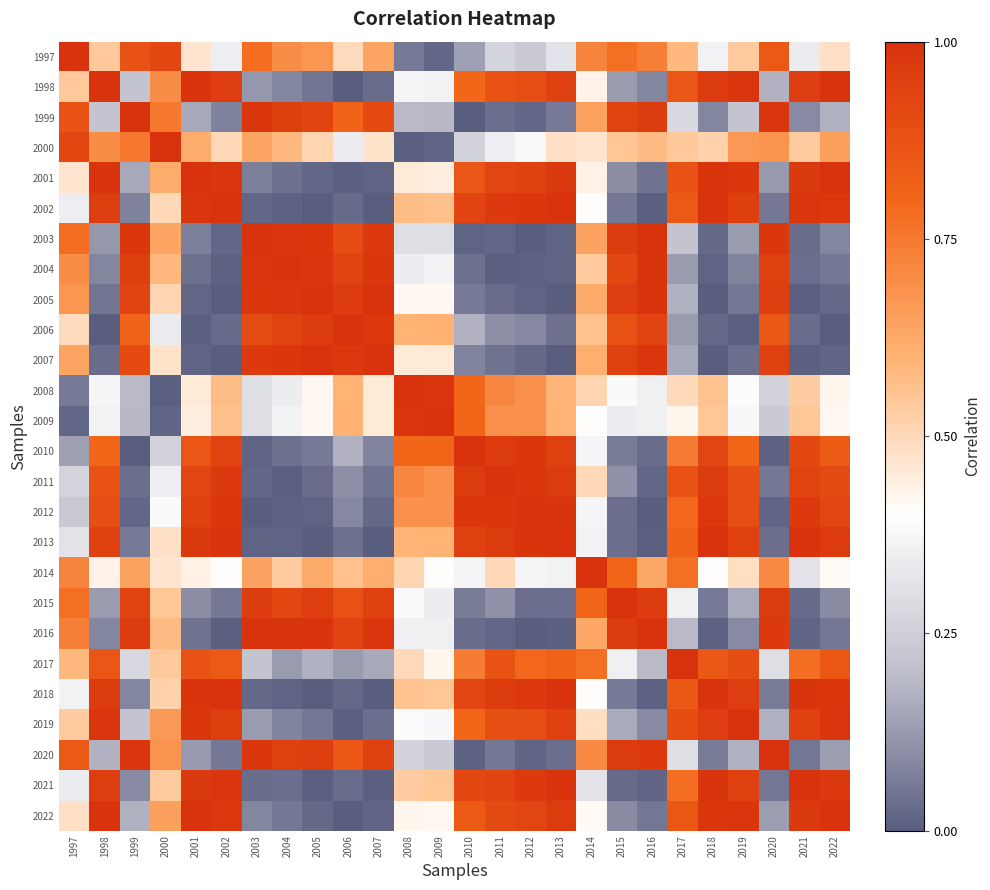

Reading left to right, extract all data points from this chart.

1997: 1997=1.0	1998=0.5	1999=0.9	2000=0.9	2001=0.5	2002=0.3	2003=0.8	2004=0.7	2005=0.7	2006=0.5	2007=0.6	2008=0.1	2009=0.0	2010=0.1	2011=0.3	2012=0.2	2013=0.3	2014=0.7	2015=0.8	2016=0.7	2017=0.6	2018=0.4	2019=0.5	2020=0.8	2021=0.3	2022=0.5
1998: 1997=0.5	1998=1.0	1999=0.2	2000=0.7	2001=1.0	2002=1.0	2003=0.1	2004=0.1	2005=0.0	2006=0.0	2007=0.0	2008=0.4	2009=0.4	2010=0.8	2011=0.9	2012=0.9	2013=0.9	2014=0.4	2015=0.1	2016=0.1	2017=0.9	2018=1.0	2019=1.0	2020=0.2	2021=1.0	2022=1.0
1999: 1997=0.9	1998=0.2	1999=1.0	2000=0.8	2001=0.2	2002=0.1	2003=1.0	2004=1.0	2005=0.9	2006=0.8	2007=0.9	2008=0.2	2009=0.2	2010=0.0	2011=0.0	2012=0.0	2013=0.1	2014=0.6	2015=0.9	2016=1.0	2017=0.3	2018=0.1	2019=0.2	2020=1.0	2021=0.1	2022=0.2
2000: 1997=0.9	1998=0.7	1999=0.8	2000=1.0	2001=0.6	2002=0.5	2003=0.6	2004=0.6	2005=0.5	2006=0.3	2007=0.5	2008=0.0	2009=0.0	2010=0.3	2011=0.4	2012=0.4	2013=0.5	2014=0.5	2015=0.5	2016=0.6	2017=0.5	2018=0.5	2019=0.7	2020=0.7	2021=0.5	2022=0.6
2001: 1997=0.5	1998=1.0	1999=0.2	2000=0.6	2001=1.0	2002=1.0	2003=0.1	2004=0.0	2005=0.0	2006=0.0	2007=0.0	2008=0.5	2009=0.4	2010=0.9	2011=0.9	2012=0.9	2013=1.0	2014=0.4	2015=0.1	2016=0.0	2017=0.9	2018=1.0	2019=1.0	2020=0.1	2021=1.0	2022=1.0
2002: 1997=0.3	1998=1.0	1999=0.1	2000=0.5	2001=1.0	2002=1.0	2003=0.0	2004=0.0	2005=0.0	2006=0.0	2007=0.0	2008=0.6	2009=0.6	2010=0.9	2011=1.0	2012=1.0	2013=1.0	2014=0.4	2015=0.1	2016=0.0	2017=0.9	2018=1.0	2019=1.0	2020=0.1	2021=1.0	2022=1.0
2003: 1997=0.8	1998=0.1	1999=1.0	2000=0.6	2001=0.1	2002=0.0	2003=1.0	2004=1.0	2005=1.0	2006=0.9	2007=1.0	2008=0.3	2009=0.3	2010=0.0	2011=0.0	2012=0.0	2013=0.0	2014=0.6	2015=1.0	2016=1.0	2017=0.2	2018=0.0	2019=0.1	2020=1.0	2021=0.0	2022=0.1
2004: 1997=0.7	1998=0.1	1999=1.0	2000=0.6	2001=0.0	2002=0.0	2003=1.0	2004=1.0	2005=1.0	2006=0.9	2007=1.0	2008=0.3	2009=0.4	2010=0.0	2011=0.0	2012=0.0	2013=0.0	2014=0.5	2015=0.9	2016=1.0	2017=0.1	2018=0.0	2019=0.1	2020=0.9	2021=0.0	2022=0.1
2005: 1997=0.7	1998=0.0	1999=0.9	2000=0.5	2001=0.0	2002=0.0	2003=1.0	2004=1.0	2005=1.0	2006=1.0	2007=1.0	2008=0.4	2009=0.4	2010=0.1	2011=0.0	2012=0.0	2013=0.0	2014=0.6	2015=1.0	2016=1.0	2017=0.2	2018=0.0	2019=0.1	2020=1.0	2021=0.0	2022=0.0
2006: 1997=0.5	1998=0.0	1999=0.8	2000=0.3	2001=0.0	2002=0.0	2003=0.9	2004=0.9	2005=1.0	2006=1.0	2007=1.0	2008=0.6	2009=0.6	2010=0.2	2011=0.1	2012=0.1	2013=0.0	2014=0.6	2015=0.9	2016=0.9	2017=0.1	2018=0.0	2019=0.0	2020=0.9	2021=0.0	2022=0.0
2007: 1997=0.6	1998=0.0	1999=0.9	2000=0.5	2001=0.0	2002=0.0	2003=1.0	2004=1.0	2005=1.0	2006=1.0	2007=1.0	2008=0.5	2009=0.5	2010=0.1	2011=0.0	2012=0.0	2013=0.0	2014=0.6	2015=0.9	2016=1.0	2017=0.2	2018=0.0	2019=0.0	2020=0.9	2021=0.0	2022=0.0
2008: 1997=0.1	1998=0.4	1999=0.2	2000=0.0	2001=0.5	2002=0.6	2003=0.3	2004=0.3	2005=0.4	2006=0.6	2007=0.5	2008=1.0	2009=1.0	2010=0.8	2011=0.7	2012=0.7	2013=0.6	2014=0.5	2015=0.4	2016=0.4	2017=0.5	2018=0.6	2019=0.4	2020=0.3	2021=0.5	2022=0.4
2009: 1997=0.0	1998=0.4	1999=0.2	2000=0.0	2001=0.4	2002=0.6	2003=0.3	2004=0.4	2005=0.4	2006=0.6	2007=0.5	2008=1.0	2009=1.0	2010=0.8	2011=0.7	2012=0.7	2013=0.6	2014=0.4	2015=0.3	2016=0.4	2017=0.4	2018=0.5	2019=0.4	2020=0.2	2021=0.5	2022=0.4
2010: 1997=0.1	1998=0.8	1999=0.0	2000=0.3	2001=0.9	2002=0.9	2003=0.0	2004=0.0	2005=0.1	2006=0.2	2007=0.1	2008=0.8	2009=0.8	2010=1.0	2011=1.0	2012=1.0	2013=0.9	2014=0.4	2015=0.1	2016=0.0	2017=0.7	2018=0.9	2019=0.8	2020=0.0	2021=0.9	2022=0.8
2011: 1997=0.3	1998=0.9	1999=0.0	2000=0.4	2001=0.9	2002=1.0	2003=0.0	2004=0.0	2005=0.0	2006=0.1	2007=0.0	2008=0.7	2009=0.7	2010=1.0	2011=1.0	2012=1.0	2013=1.0	2014=0.5	2015=0.1	2016=0.0	2017=0.9	2018=1.0	2019=0.9	2020=0.1	2021=0.9	2022=0.9
2012: 1997=0.2	1998=0.9	1999=0.0	2000=0.4	2001=0.9	2002=1.0	2003=0.0	2004=0.0	2005=0.0	2006=0.1	2007=0.0	2008=0.7	2009=0.7	2010=1.0	2011=1.0	2012=1.0	2013=1.0	2014=0.4	2015=0.0	2016=0.0	2017=0.8	2018=1.0	2019=0.9	2020=0.0	2021=1.0	2022=0.9
2013: 1997=0.3	1998=0.9	1999=0.1	2000=0.5	2001=1.0	2002=1.0	2003=0.0	2004=0.0	2005=0.0	2006=0.0	2007=0.0	2008=0.6	2009=0.6	2010=0.9	2011=1.0	2012=1.0	2013=1.0	2014=0.4	2015=0.0	2016=0.0	2017=0.8	2018=1.0	2019=0.9	2020=0.0	2021=1.0	2022=1.0
2014: 1997=0.7	1998=0.4	1999=0.6	2000=0.5	2001=0.4	2002=0.4	2003=0.6	2004=0.5	2005=0.6	2006=0.6	2007=0.6	2008=0.5	2009=0.4	2010=0.4	2011=0.5	2012=0.4	2013=0.4	2014=1.0	2015=0.8	2016=0.6	2017=0.8	2018=0.4	2019=0.5	2020=0.7	2021=0.3	2022=0.4
2015: 1997=0.8	1998=0.1	1999=0.9	2000=0.5	2001=0.1	2002=0.1	2003=1.0	2004=0.9	2005=1.0	2006=0.9	2007=0.9	2008=0.4	2009=0.3	2010=0.1	2011=0.1	2012=0.0	2013=0.0	2014=0.8	2015=1.0	2016=1.0	2017=0.4	2018=0.1	2019=0.2	2020=1.0	2021=0.0	2022=0.1
2016: 1997=0.7	1998=0.1	1999=1.0	2000=0.6	2001=0.0	2002=0.0	2003=1.0	2004=1.0	2005=1.0	2006=0.9	2007=1.0	2008=0.4	2009=0.4	2010=0.0	2011=0.0	2012=0.0	2013=0.0	2014=0.6	2015=1.0	2016=1.0	2017=0.2	2018=0.0	2019=0.1	2020=1.0	2021=0.0	2022=0.1
2017: 1997=0.6	1998=0.9	1999=0.3	2000=0.5	2001=0.9	2002=0.9	2003=0.2	2004=0.1	2005=0.2	2006=0.1	2007=0.2	2008=0.5	2009=0.4	2010=0.7	2011=0.9	2012=0.8	2013=0.8	2014=0.8	2015=0.4	2016=0.2	2017=1.0	2018=0.9	2019=0.9	2020=0.3	2021=0.8	2022=0.9
2018: 1997=0.4	1998=1.0	1999=0.1	2000=0.5	2001=1.0	2002=1.0	2003=0.0	2004=0.0	2005=0.0	2006=0.0	2007=0.0	2008=0.6	2009=0.5	2010=0.9	2011=1.0	2012=1.0	2013=1.0	2014=0.4	2015=0.1	2016=0.0	2017=0.9	2018=1.0	2019=1.0	2020=0.1	2021=1.0	2022=1.0
2019: 1997=0.5	1998=1.0	1999=0.2	2000=0.7	2001=1.0	2002=1.0	2003=0.1	2004=0.1	2005=0.1	2006=0.0	2007=0.0	2008=0.4	2009=0.4	2010=0.8	2011=0.9	2012=0.9	2013=0.9	2014=0.5	2015=0.2	2016=0.1	2017=0.9	2018=1.0	2019=1.0	2020=0.2	2021=0.9	2022=1.0
2020: 1997=0.8	1998=0.2	1999=1.0	2000=0.7	2001=0.1	2002=0.1	2003=1.0	2004=0.9	2005=1.0	2006=0.9	2007=0.9	2008=0.3	2009=0.2	2010=0.0	2011=0.1	2012=0.0	2013=0.0	2014=0.7	2015=1.0	2016=1.0	2017=0.3	2018=0.1	2019=0.2	2020=1.0	2021=0.1	2022=0.1
2021: 1997=0.3	1998=1.0	1999=0.1	2000=0.5	2001=1.0	2002=1.0	2003=0.0	2004=0.0	2005=0.0	2006=0.0	2007=0.0	2008=0.5	2009=0.5	2010=0.9	2011=0.9	2012=1.0	2013=1.0	2014=0.3	2015=0.0	2016=0.0	2017=0.8	2018=1.0	2019=0.9	2020=0.1	2021=1.0	2022=1.0
2022: 1997=0.5	1998=1.0	1999=0.2	2000=0.6	2001=1.0	2002=1.0	2003=0.1	2004=0.1	2005=0.0	2006=0.0	2007=0.0	2008=0.4	2009=0.4	2010=0.8	2011=0.9	2012=0.9	2013=1.0	2014=0.4	2015=0.1	2016=0.1	2017=0.9	2018=1.0	2019=1.0	2020=0.1	2021=1.0	2022=1.0